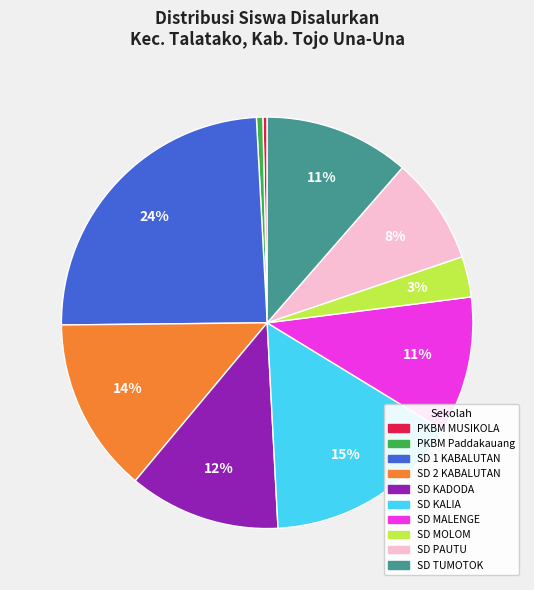

To the nearest percent, what is the average slice percentage?

10%